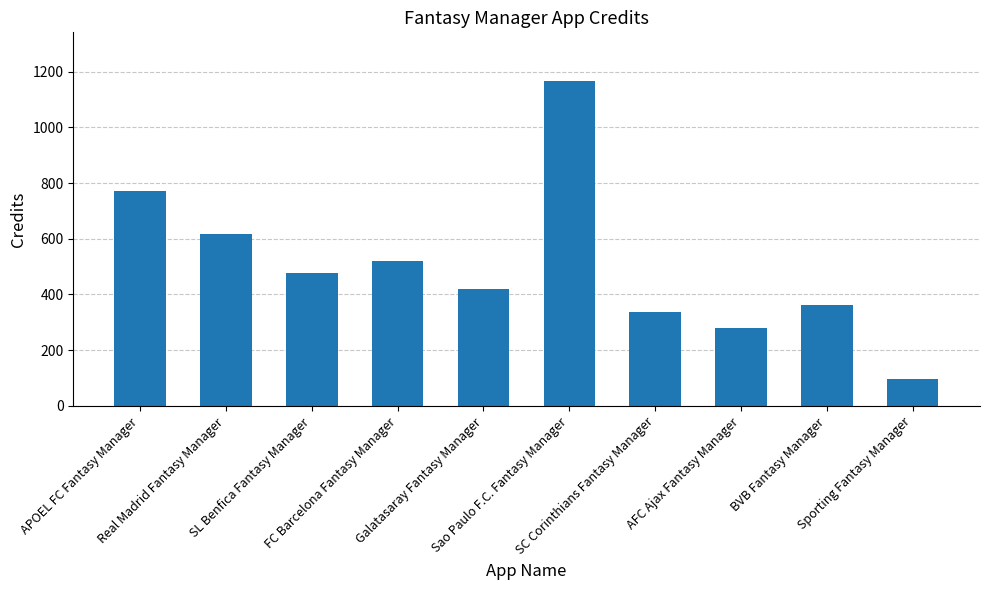

Does the chart contain any negative values?

No